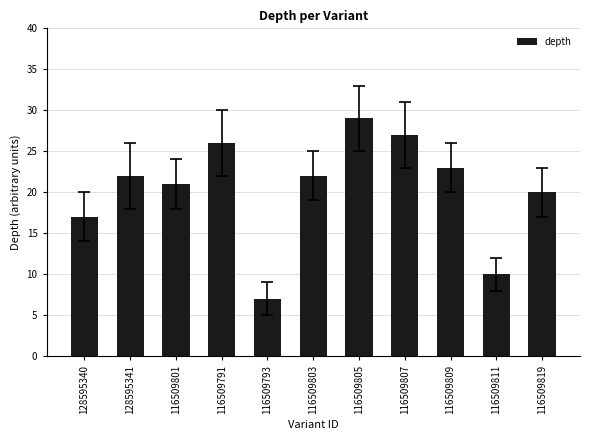

How many bars are there in total?

11